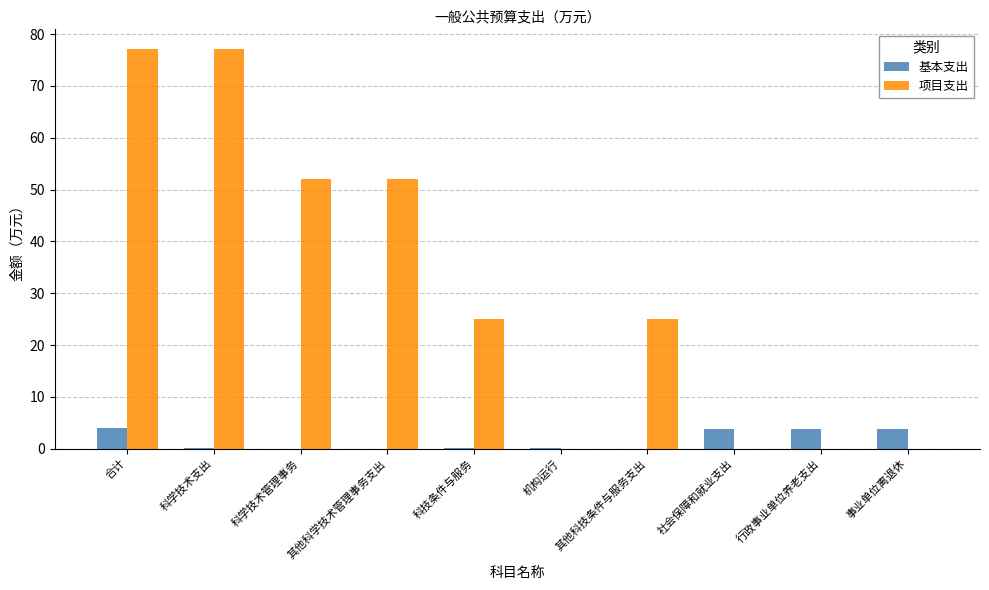

What is the sum of the 基本支出 values at 行政事业单位养老支出 and 合计?

7.7